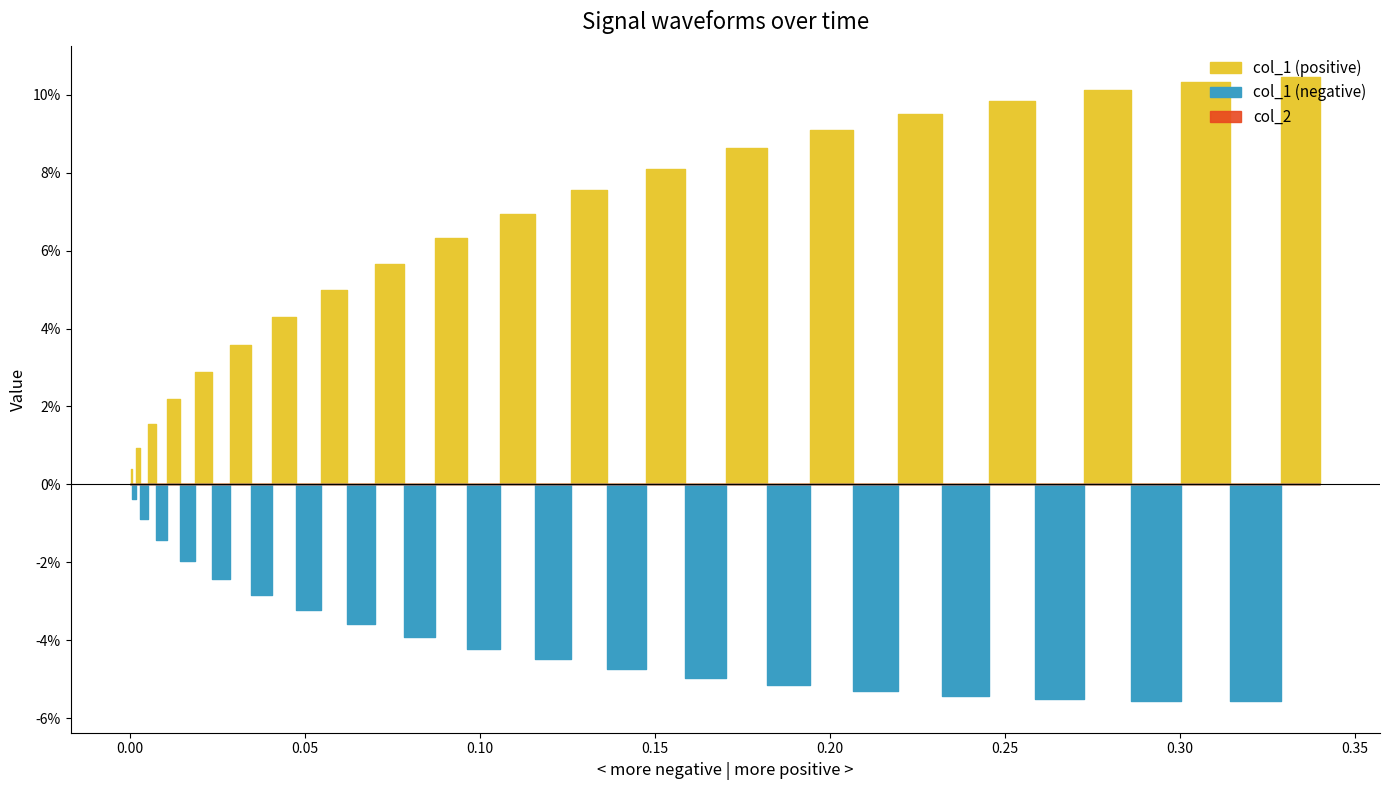

How many series are shown in this chart?

2